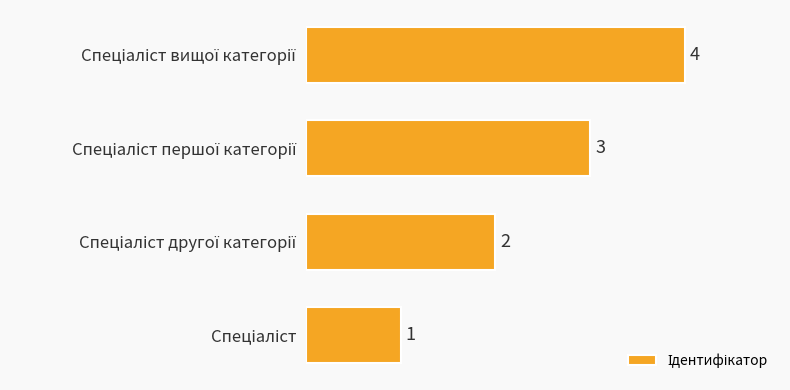

How many values are between 2 and 4?

3